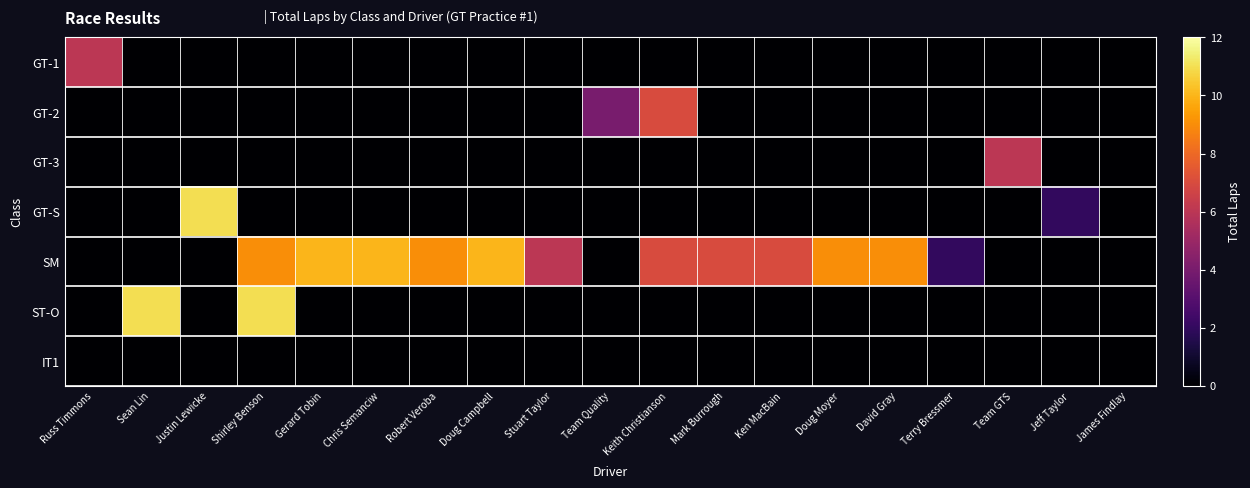

Which series has the largest total across all categories?

SM